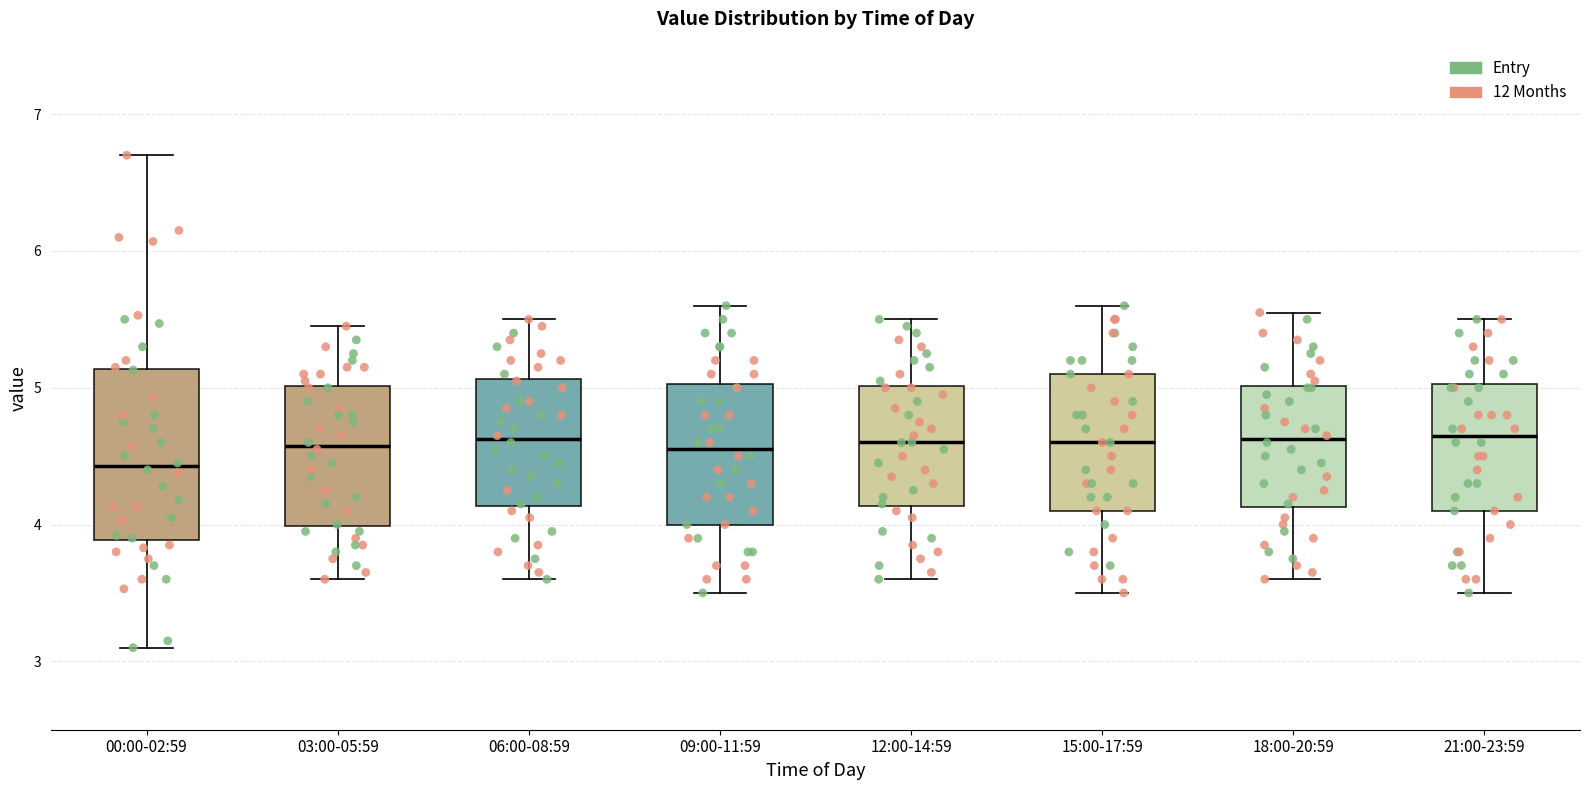

Reading left to right, transcribe this box plot: for each box, give where its median line is, the range the box spans, and where its two whiskers end, as read against the y-axis. The values are not printed on the chart, so give them approximately, as read against the axis.

00:00-02:59: median 4.4, box 3.9 to 5.1, whiskers 3.1 to 6.7
03:00-05:59: median 4.6, box 4.0 to 5.0, whiskers 3.6 to 5.5
06:00-08:59: median 4.6, box 4.1 to 5.1, whiskers 3.6 to 5.5
09:00-11:59: median 4.6, box 4.0 to 5.0, whiskers 3.5 to 5.6
12:00-14:59: median 4.6, box 4.1 to 5.0, whiskers 3.6 to 5.5
15:00-17:59: median 4.6, box 4.1 to 5.1, whiskers 3.5 to 5.6
18:00-20:59: median 4.6, box 4.1 to 5.0, whiskers 3.6 to 5.6
21:00-23:59: median 4.7, box 4.1 to 5.0, whiskers 3.5 to 5.5